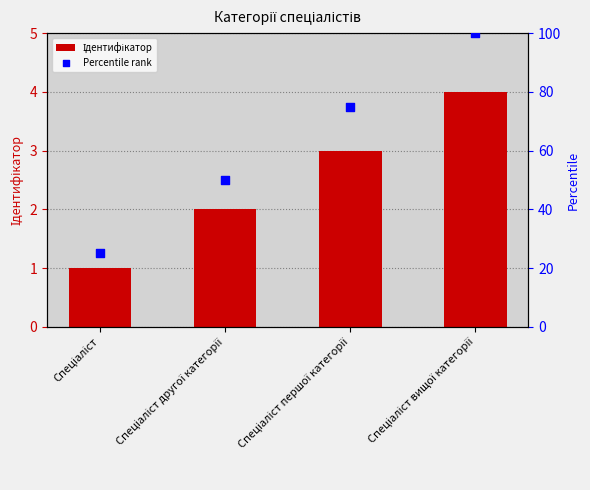

At which category is the sum across all series the highest?

Спеціаліст вищої категорії